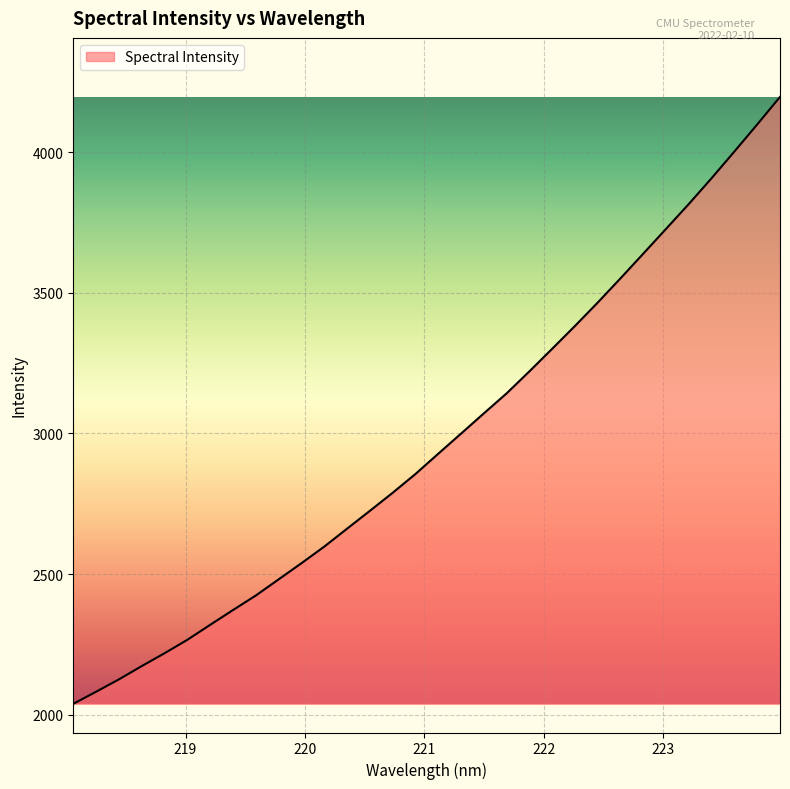

What is the maximum value shown in the chart?

4196.5